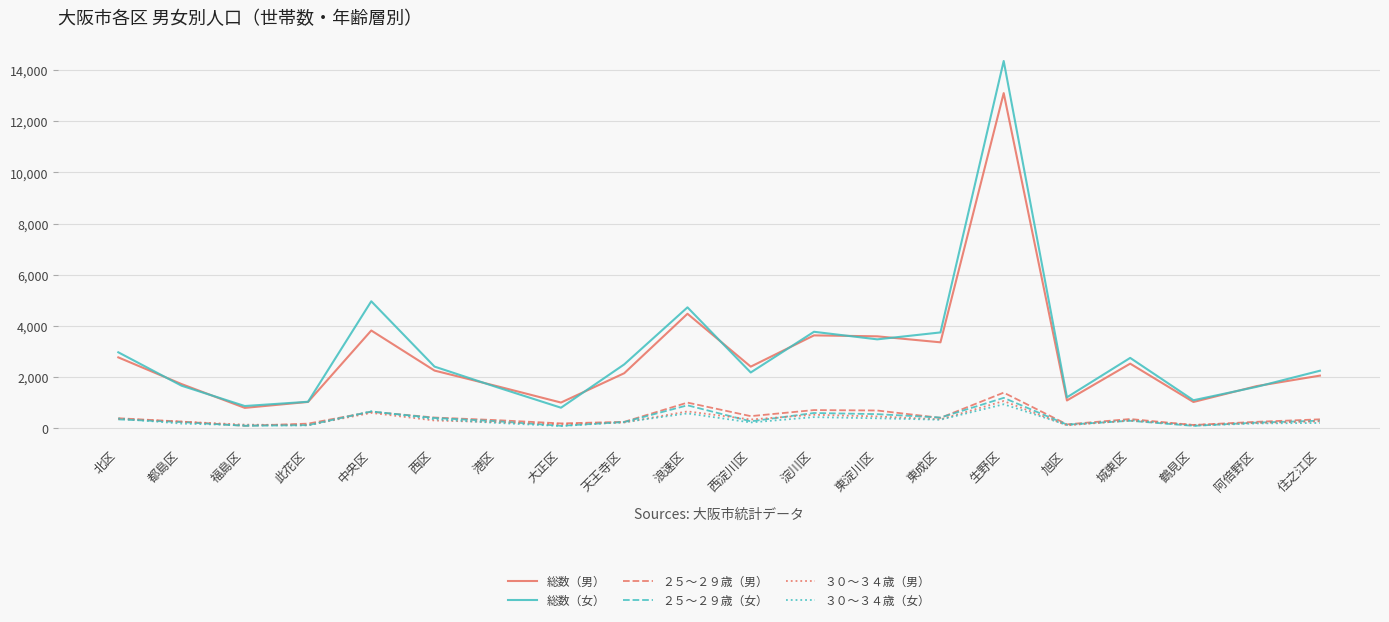

What is the maximum value shown in the chart?

14358